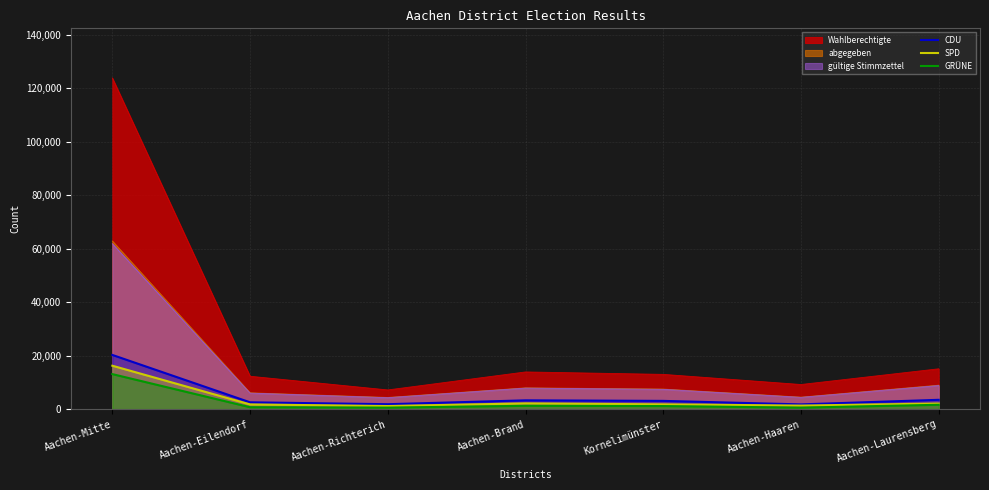

True or false: CDU and Wahlberechtigte cross at least once.

False